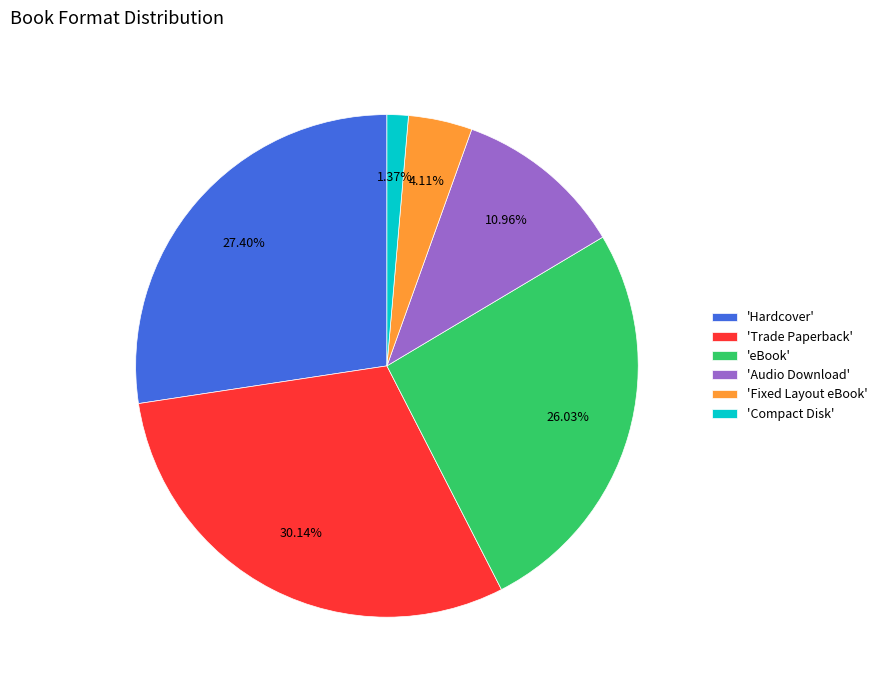

Is the sum of 'Fixed Layout eBook' and 'Audio Download' greater than half?

No